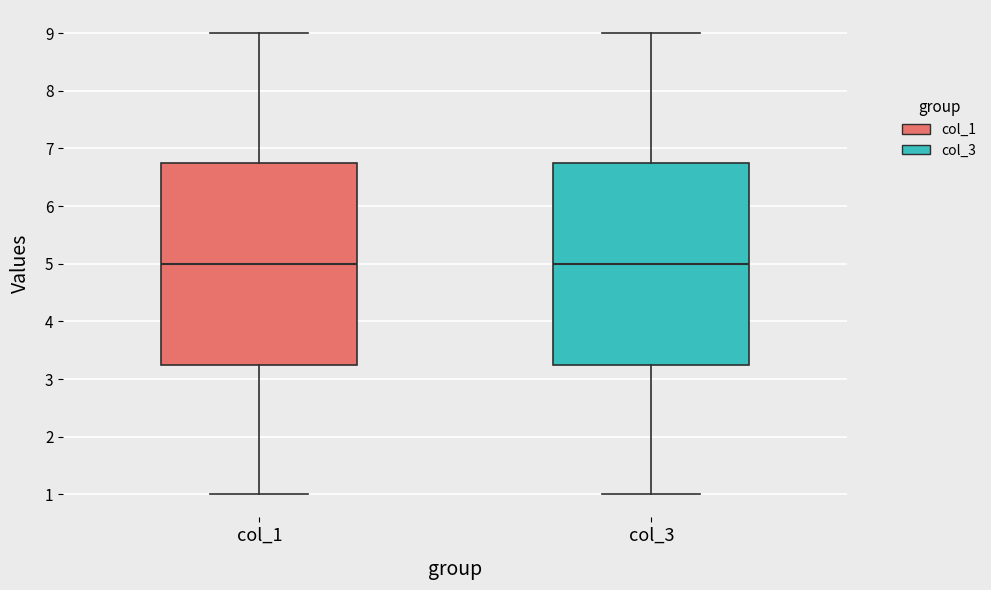

Reading left to right, transcribe this box plot: for each box, give where its median line is, the range the box spans, and where its two whiskers end, as read against the y-axis. The values are not printed on the chart, so give them approximately, as read against the axis.

col_1: median 5.0, box 3.3 to 6.8, whiskers 1.0 to 9.0
col_3: median 5.0, box 3.3 to 6.8, whiskers 1.0 to 9.0